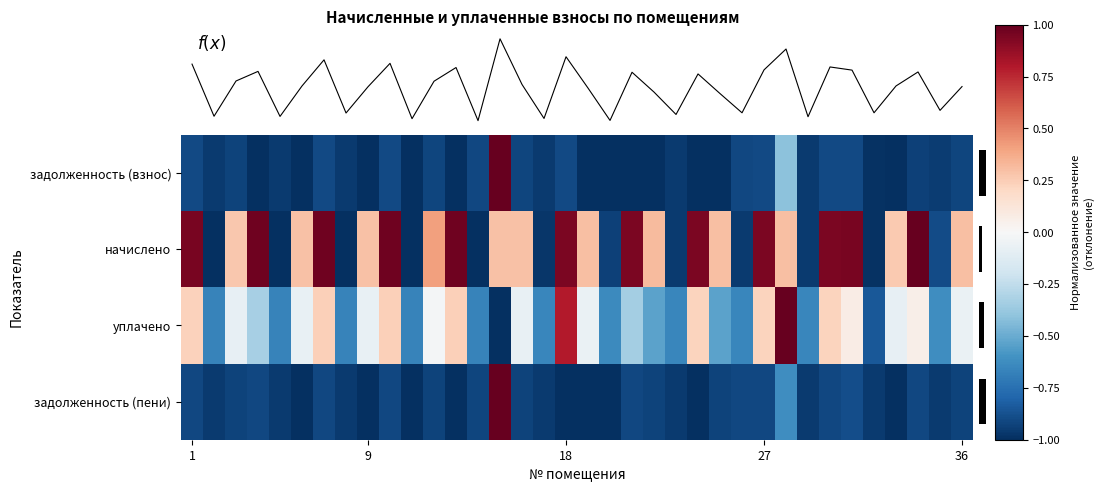

What is the maximum value for задолженность (пени)?

1.0